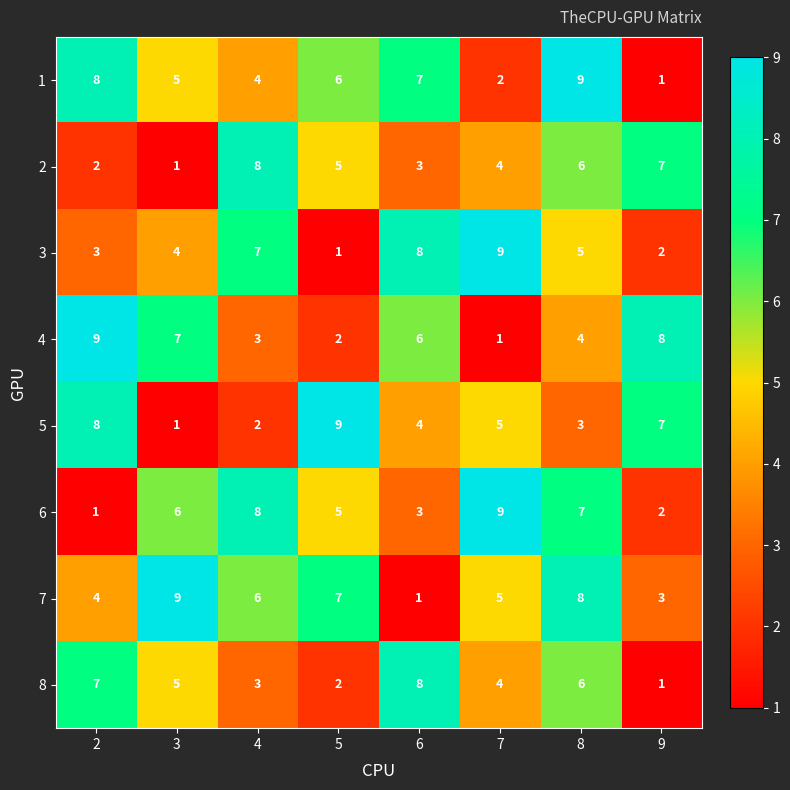

List the labels in order of 5 value, largest first.

5, 2, 9, 7, 6, 8, 4, 3